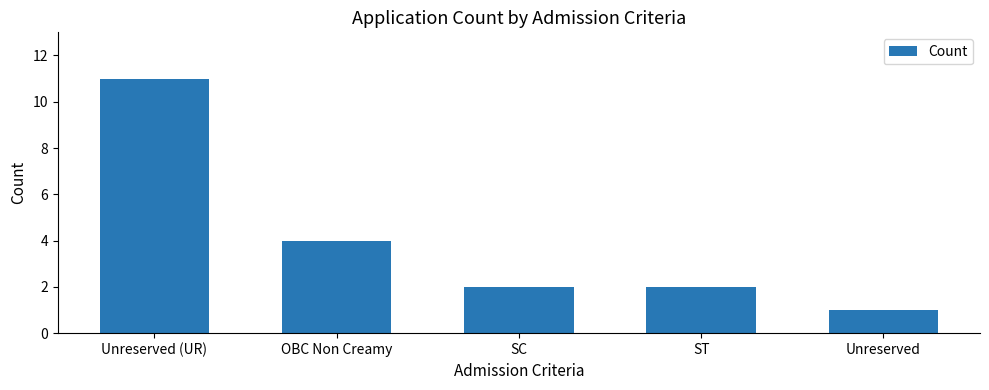

What is the label of the 5th bar from the left?

Unreserved